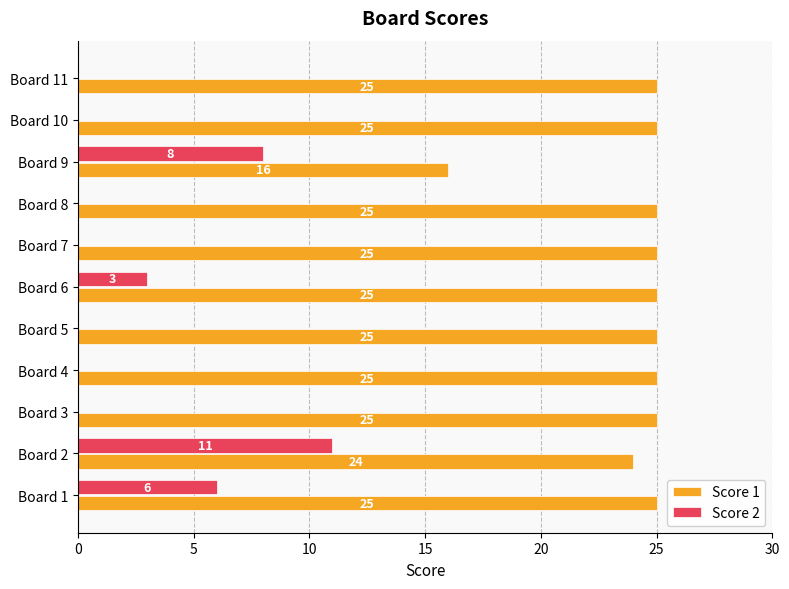

Between Board 1 and Board 11, which series saw the biggest shift?

Score 2